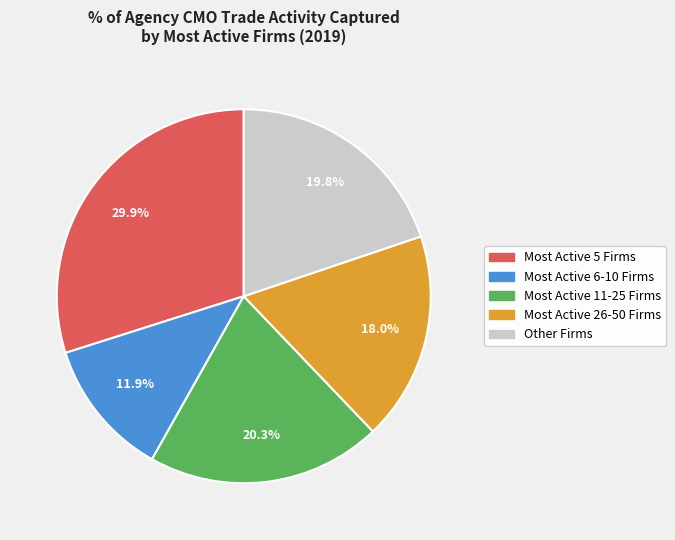

Does any single category account for the majority?

No